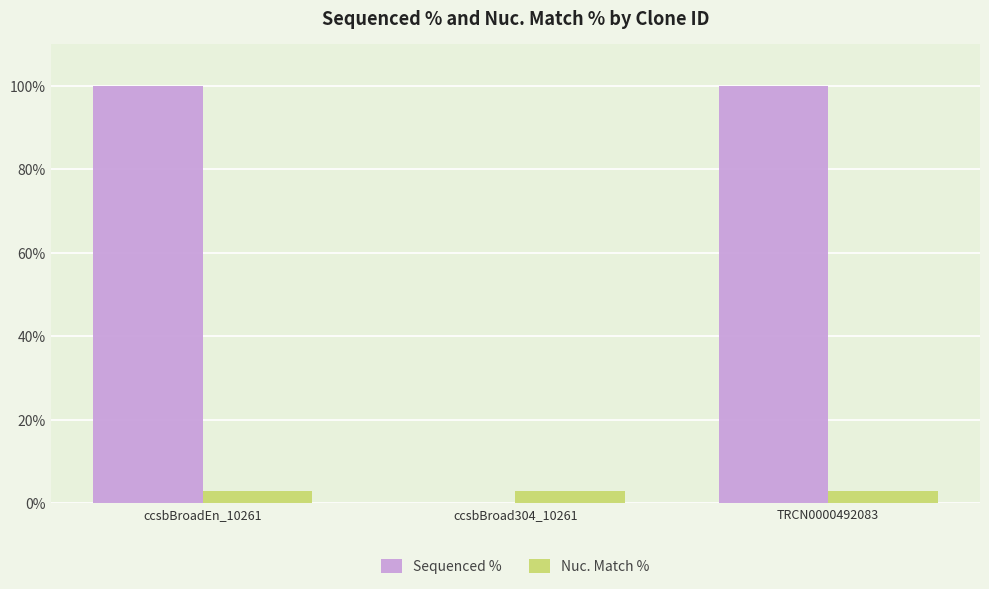

What is the greatest value displayed?

100